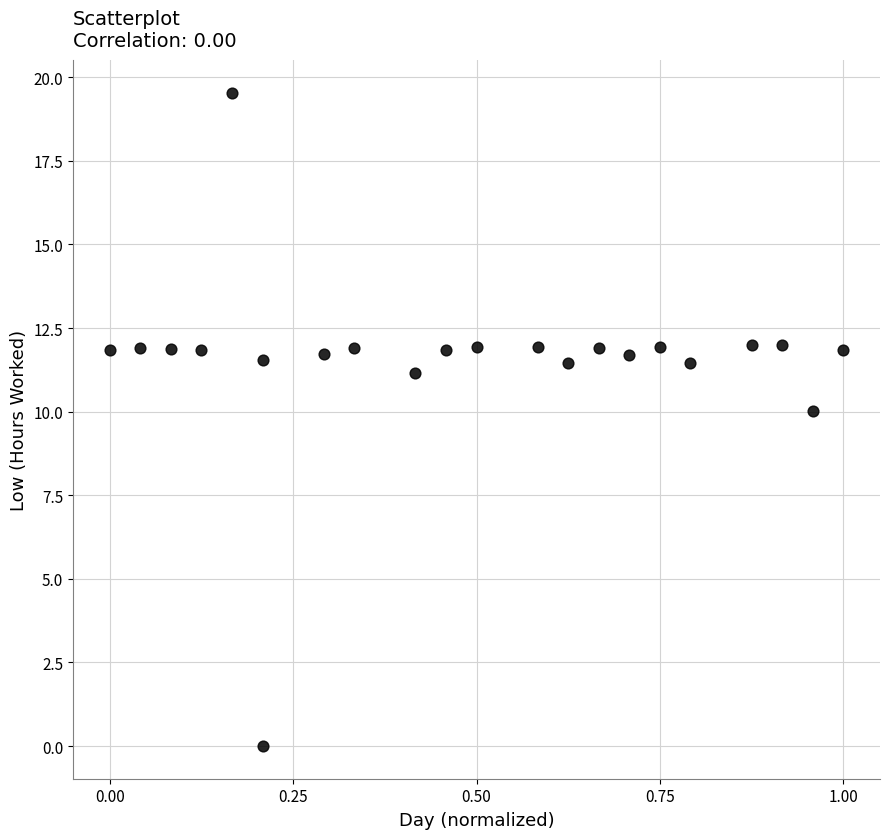

What is the range of Y values (max minus min)?

19.5